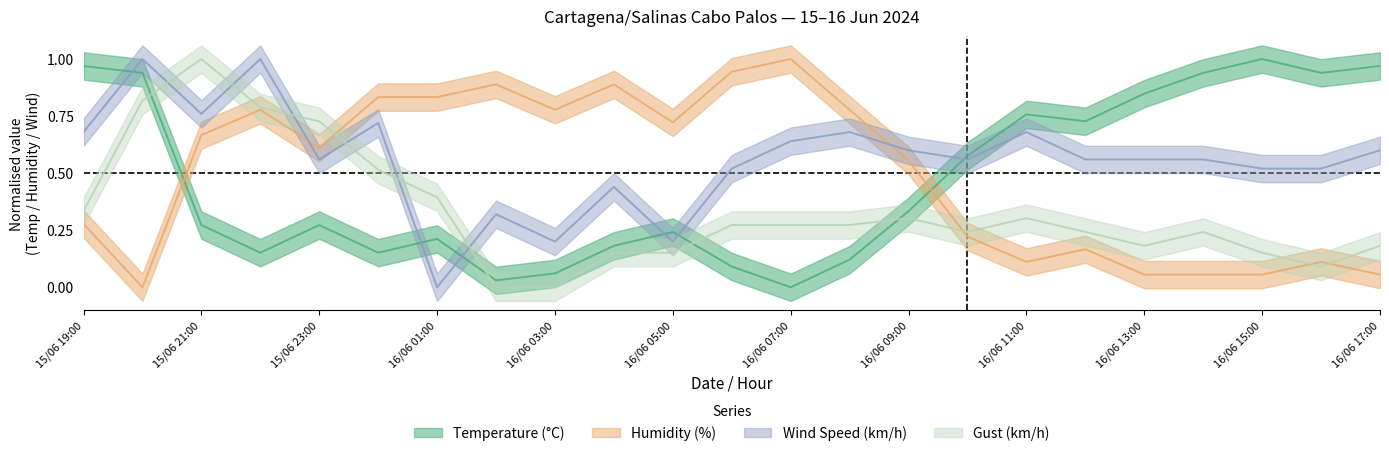

Is it true that Wind Speed (km/h) equals 0.5 at 16/06 06:00?

True